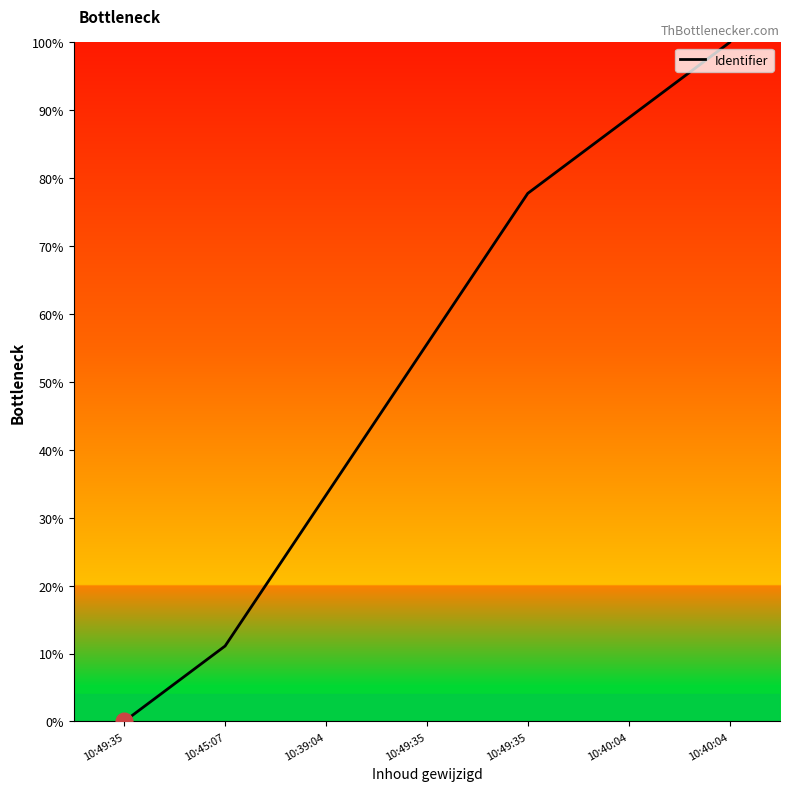

Reading left to right, what are all the values shown in this chart?

10:49:35=0.0	10:45:07=11.1	10:39:04=33.3	10:49:35=55.6	10:49:35=77.8	10:40:04=88.9	10:40:04=100.0